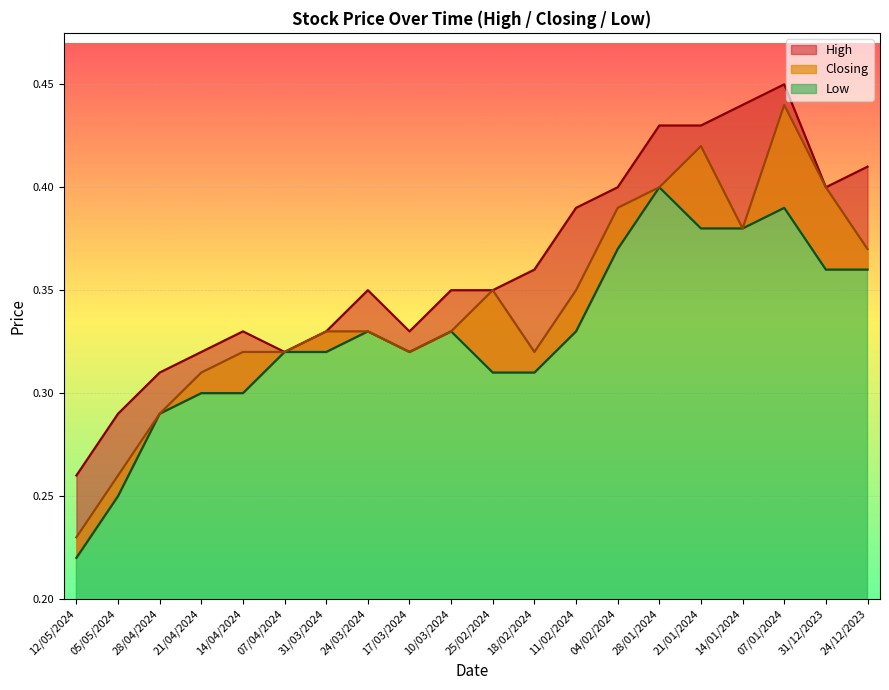

At 31/03/2024, list the series in order from smallest to largest.

Low, High, Closing